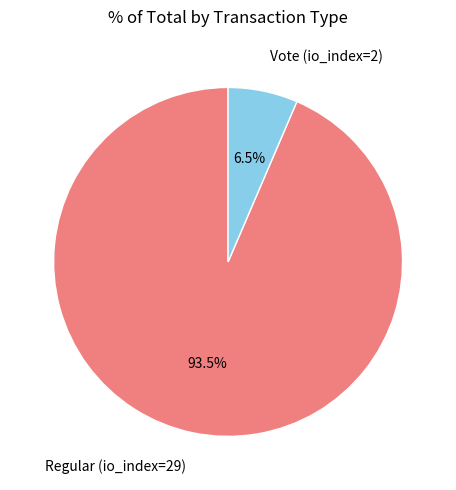

Does Vote (io_index=2) represent more than half of the total?

No